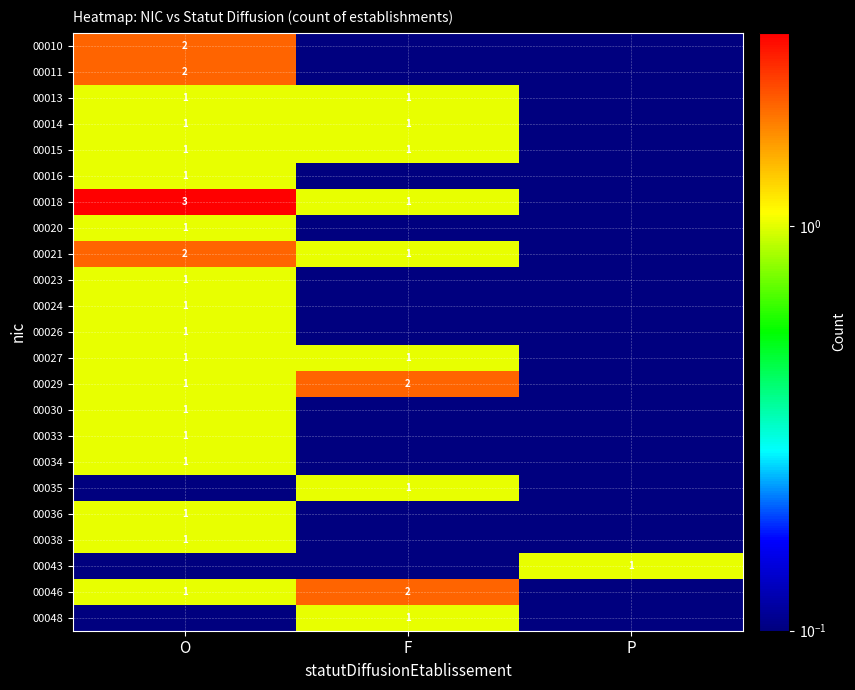

At which category does the chart reach its minimum across all series?

F